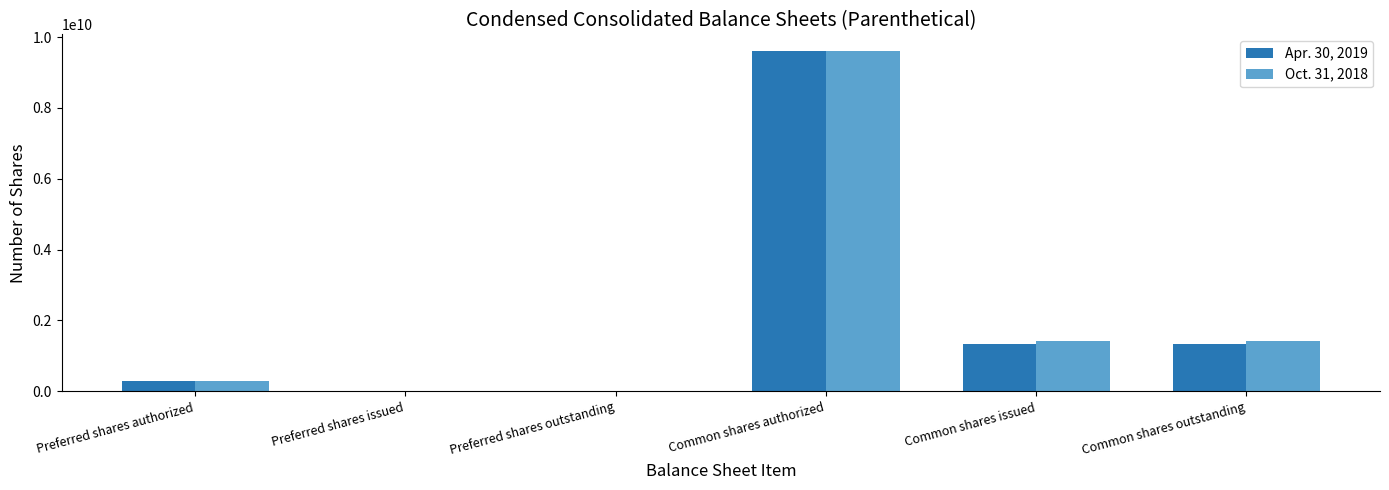

At which category is the sum across all series the highest?

Common shares authorized